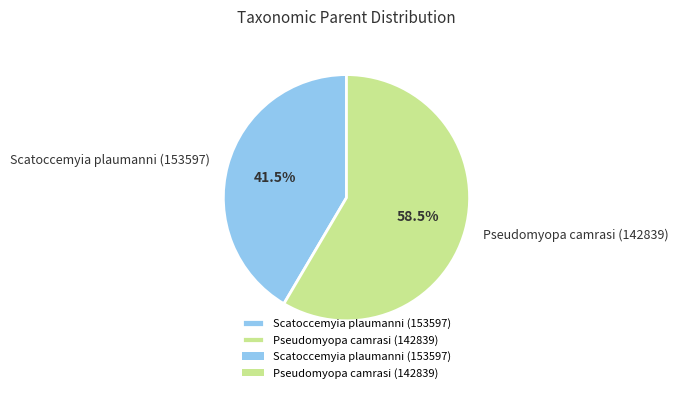

Count the number of slices in the pie.

2